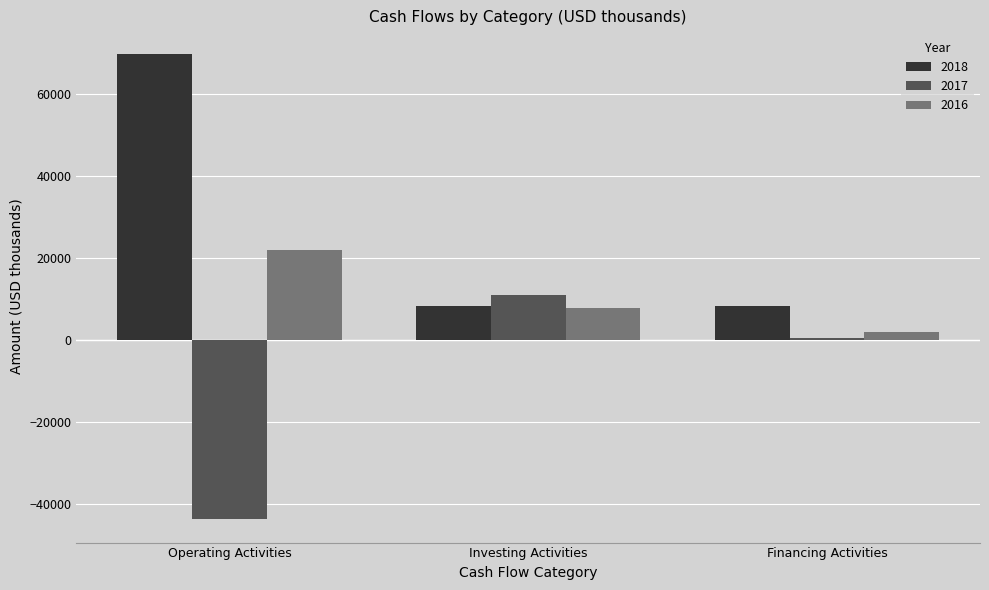

Which label corresponds to the smallest value in the chart?

Operating Activities